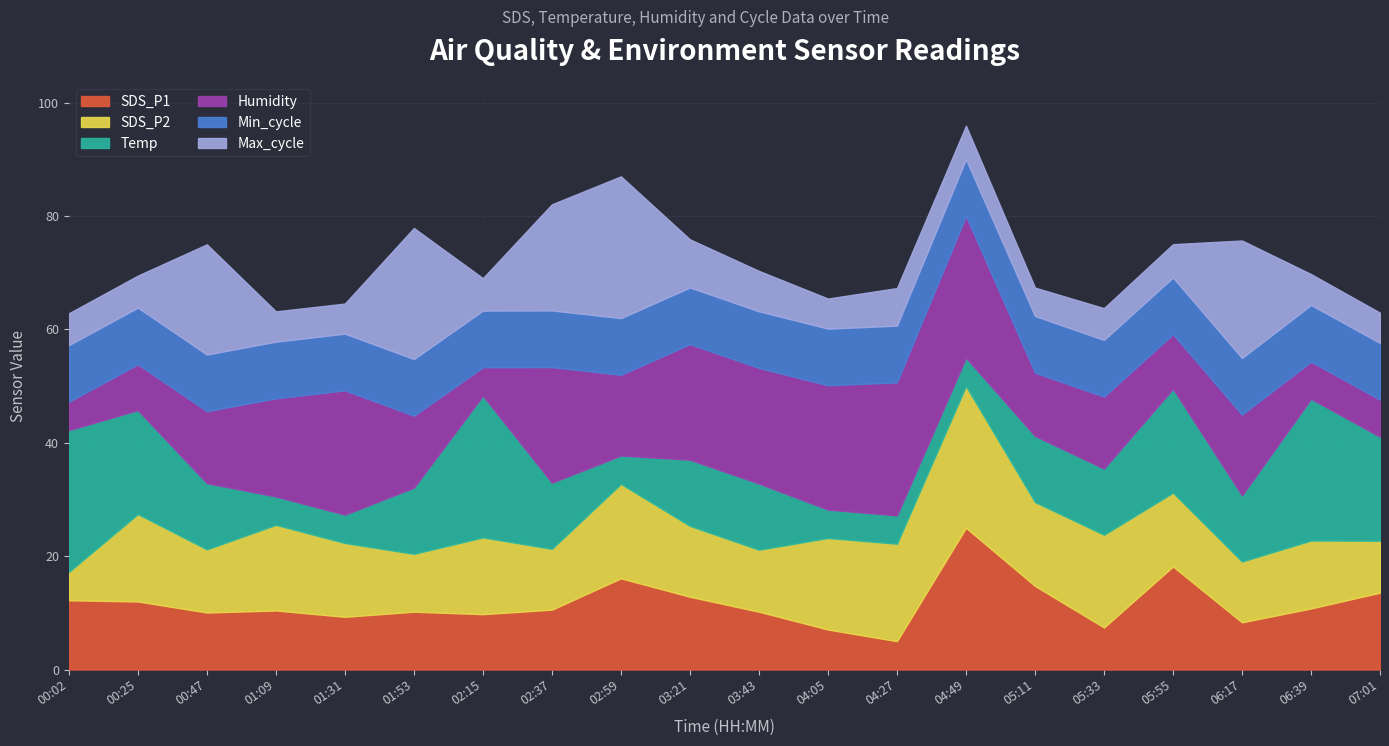

What are all the series names shown in the legend?

SDS_P1, SDS_P2, Temp, Humidity, Min_cycle, Max_cycle